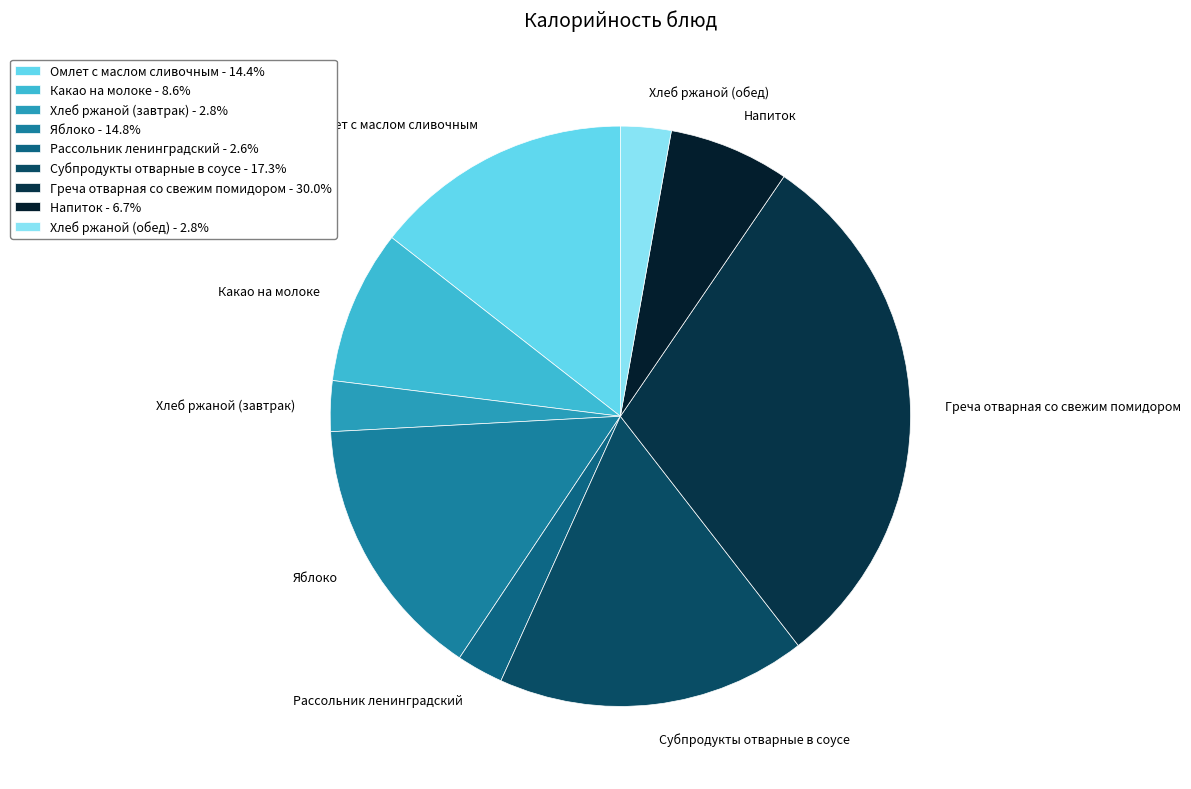

Between Какао на молоке and Субпродукты отварные в соусе, which is larger?

Субпродукты отварные в соусе